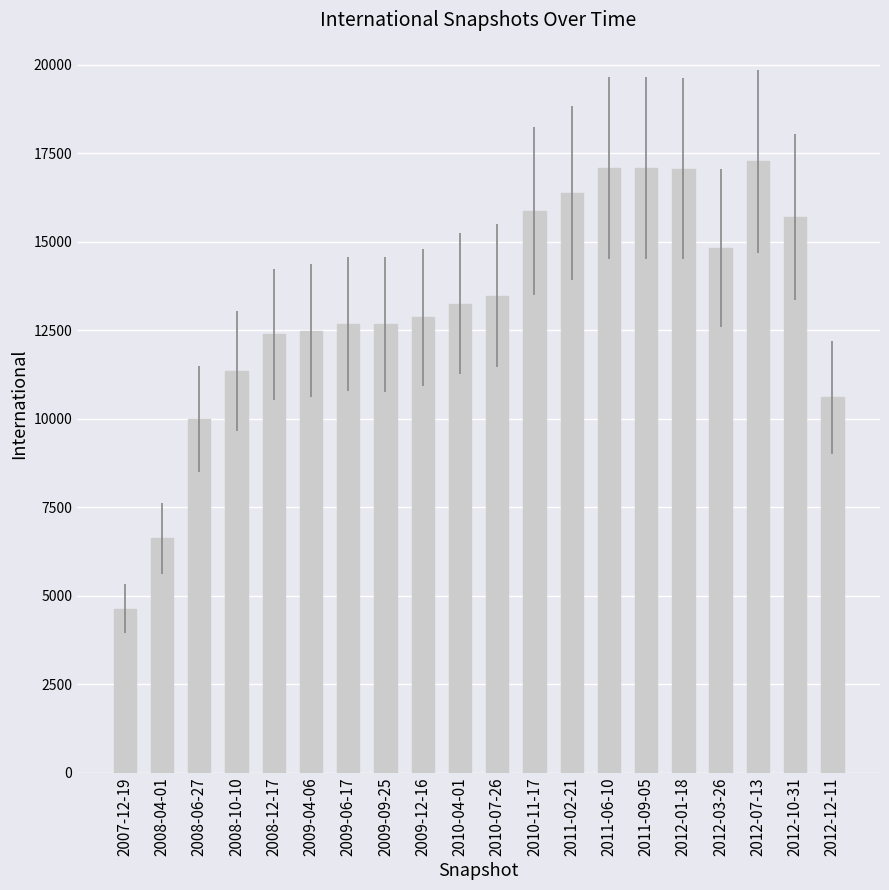

What value does the data have at 2012-01-18?

17068